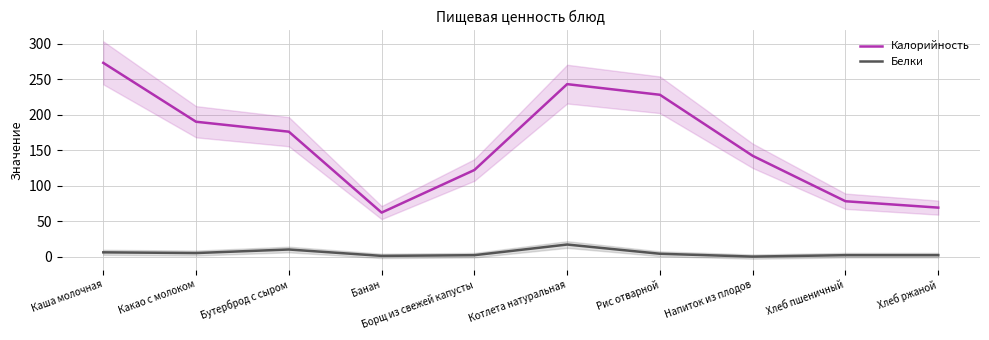

At which label does Калорийность reach its minimum?

Банан